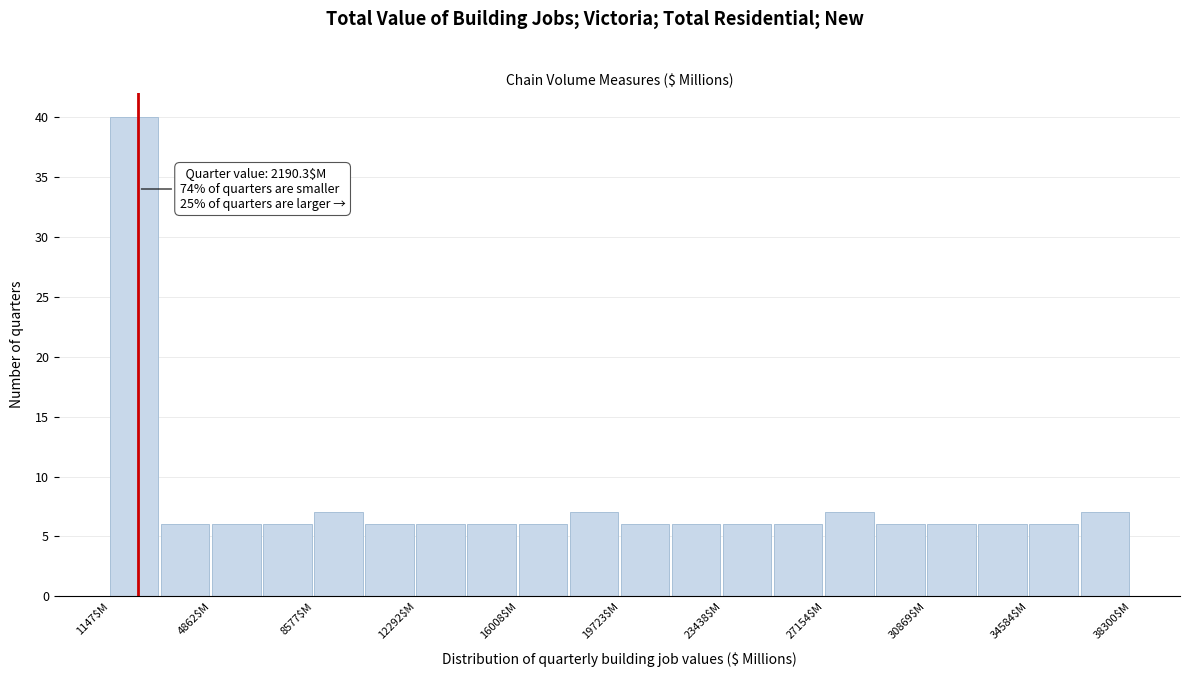

Read against the x-axis, roughly where is the centre of the tallest bar?

2000